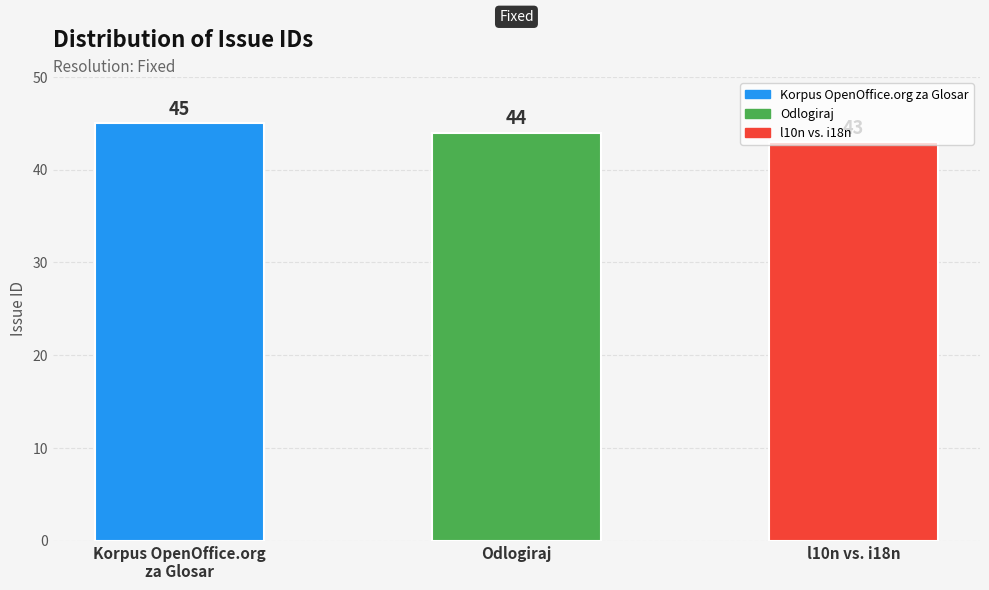

Reading left to right, extract all data points from this chart.

45	44	43